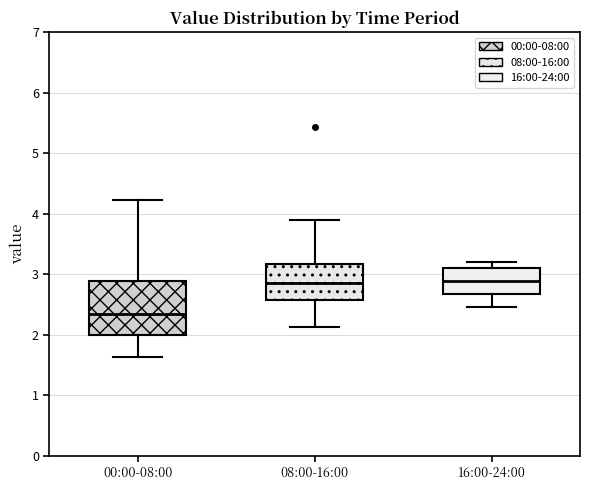

Reading left to right, transcribe this box plot: for each box, give where its median line is, the range the box spans, and where its two whiskers end, as read against the y-axis. The values are not printed on the chart, so give them approximately, as read against the axis.

00:00-08:00: median 2.3, box 2.0 to 2.9, whiskers 1.6 to 4.2
08:00-16:00: median 2.9, box 2.6 to 3.2, whiskers 2.1 to 3.9
16:00-24:00: median 2.9, box 2.7 to 3.1, whiskers 2.5 to 3.2